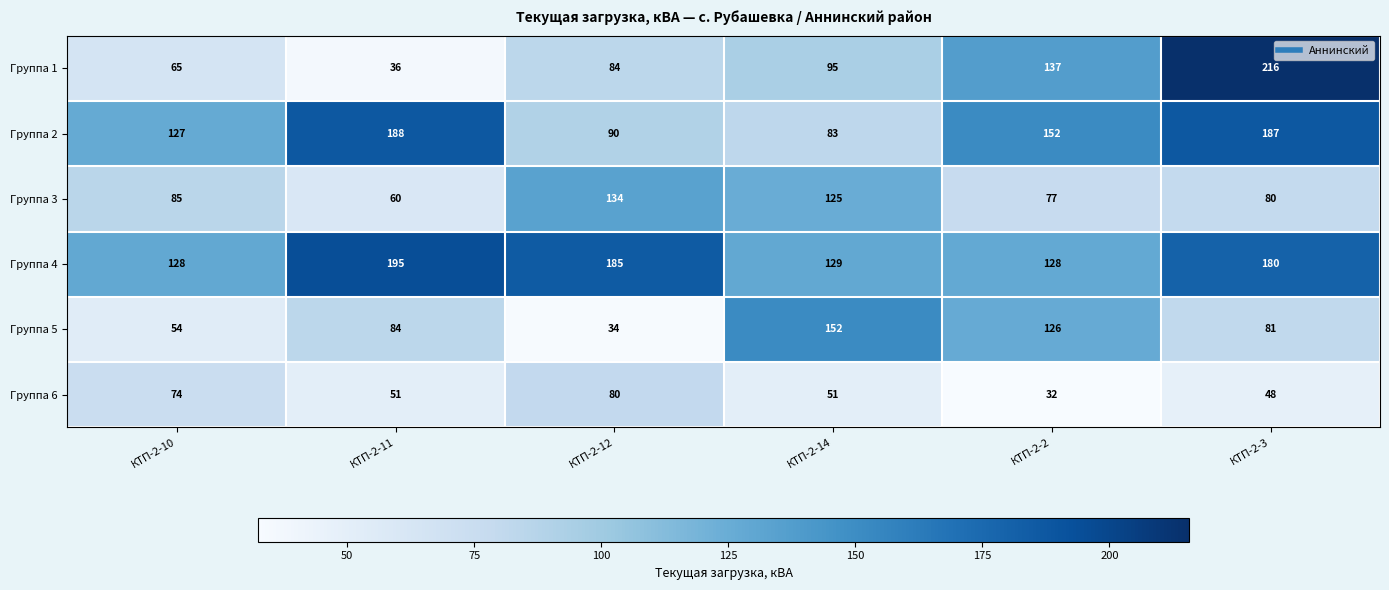

How many values in the Группа 3 series are below 85?

3